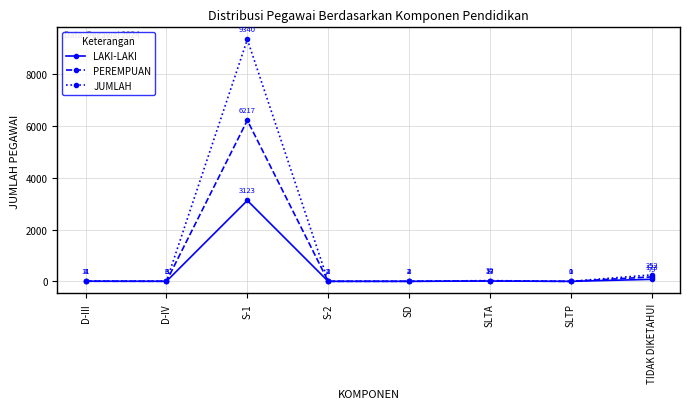

True or false: LAKI-LAKI has a value of 2 at S-2.

True